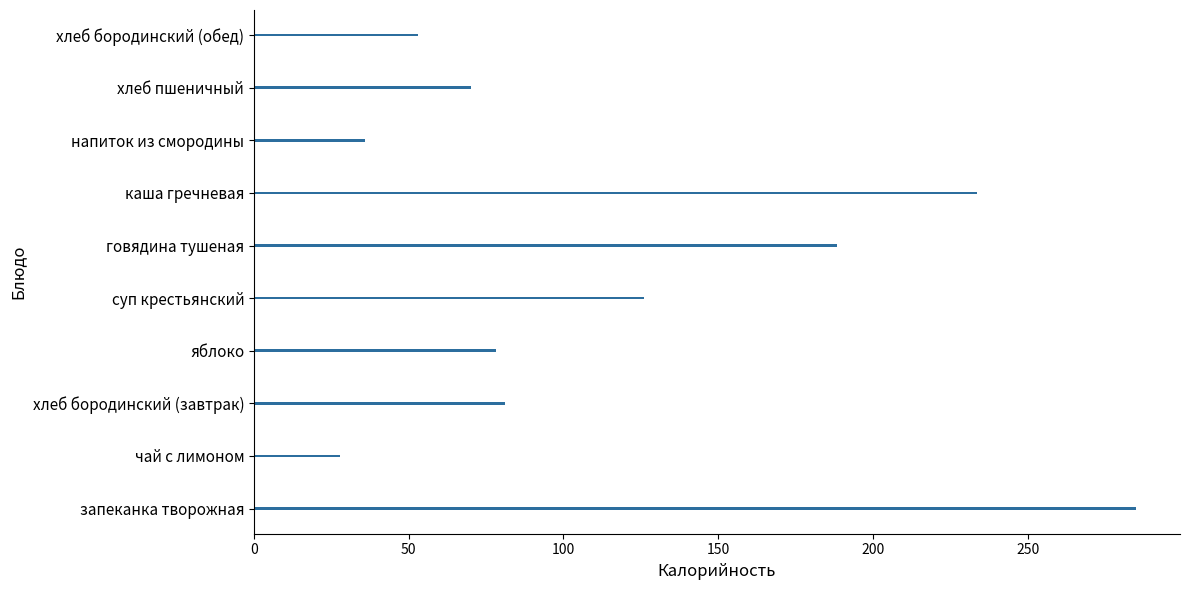

True or false: the data shows 233.7 at каша гречневая.

True